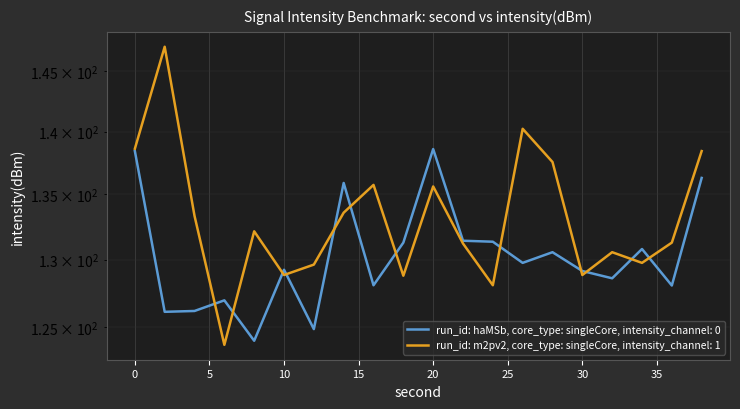

How many lines are shown in the chart?

2